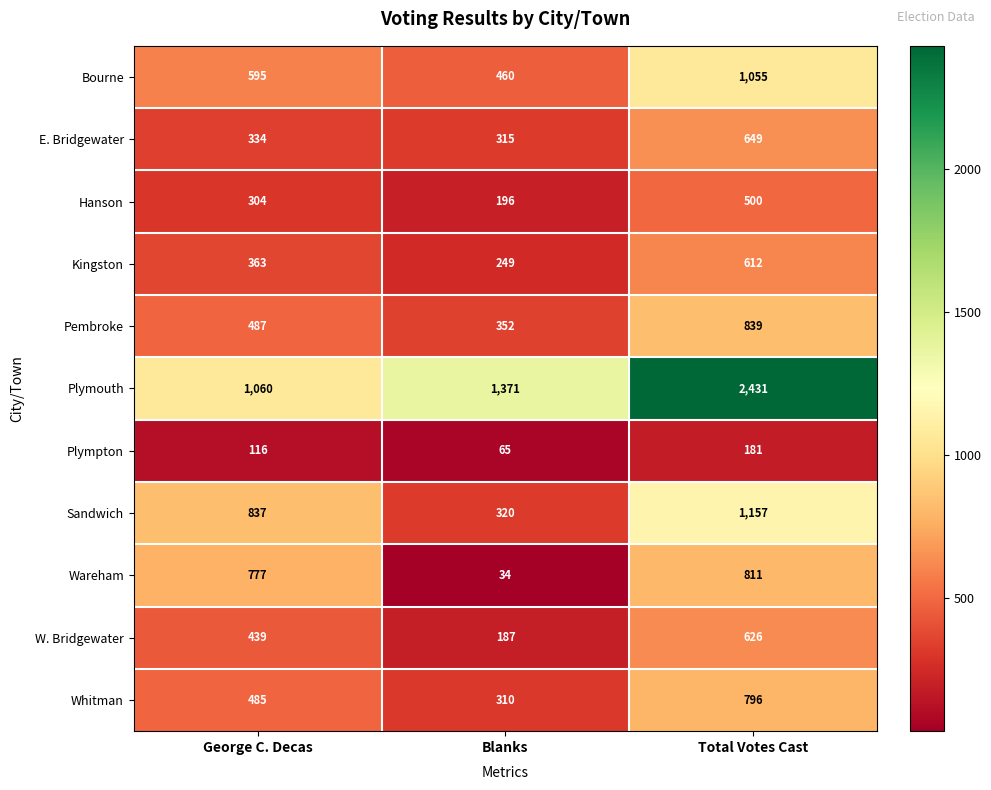

Is it true that W. Bridgewater equals 626 at Total Votes Cast?

True